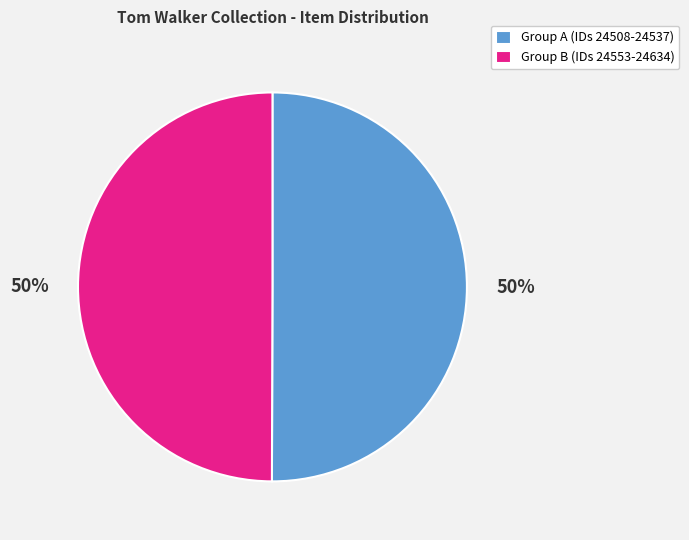

Count the number of slices in the pie.

2